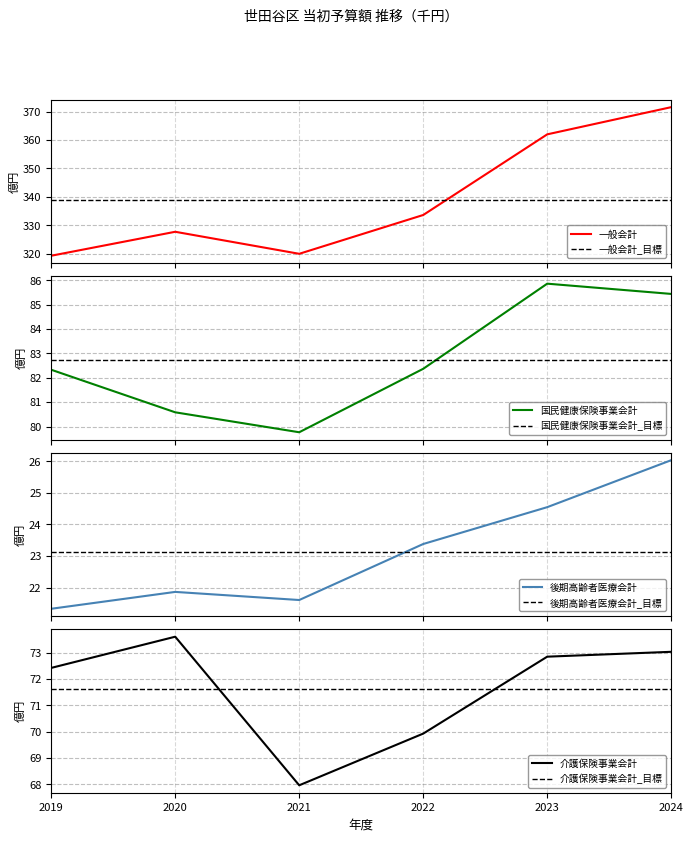

The 一般会計 series shows 362.0 at 2023. True or false?

True